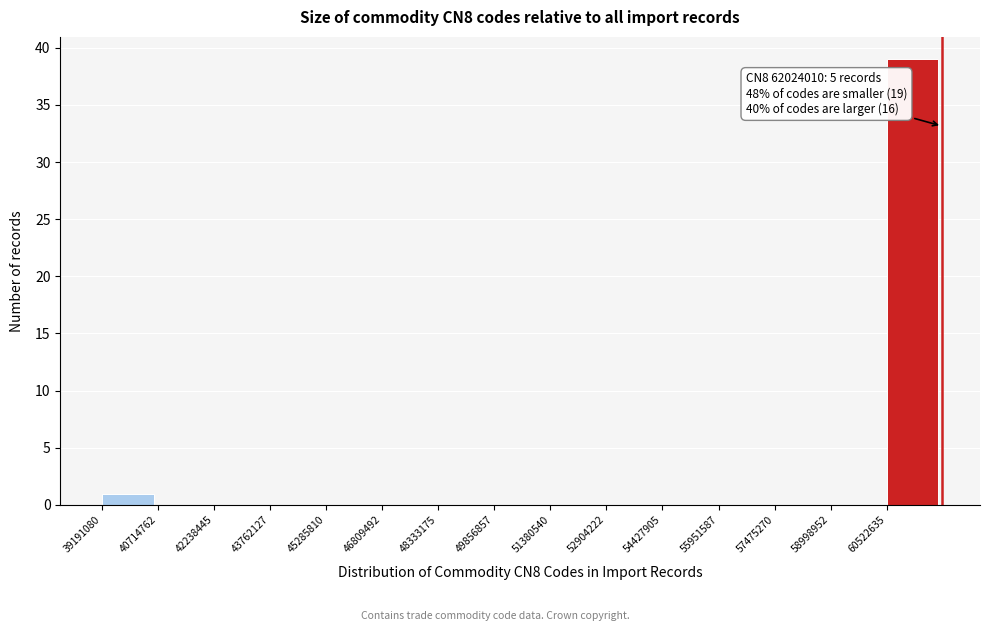

Over which range of the x-axis is the bar tallest?

60600000 to 62000000